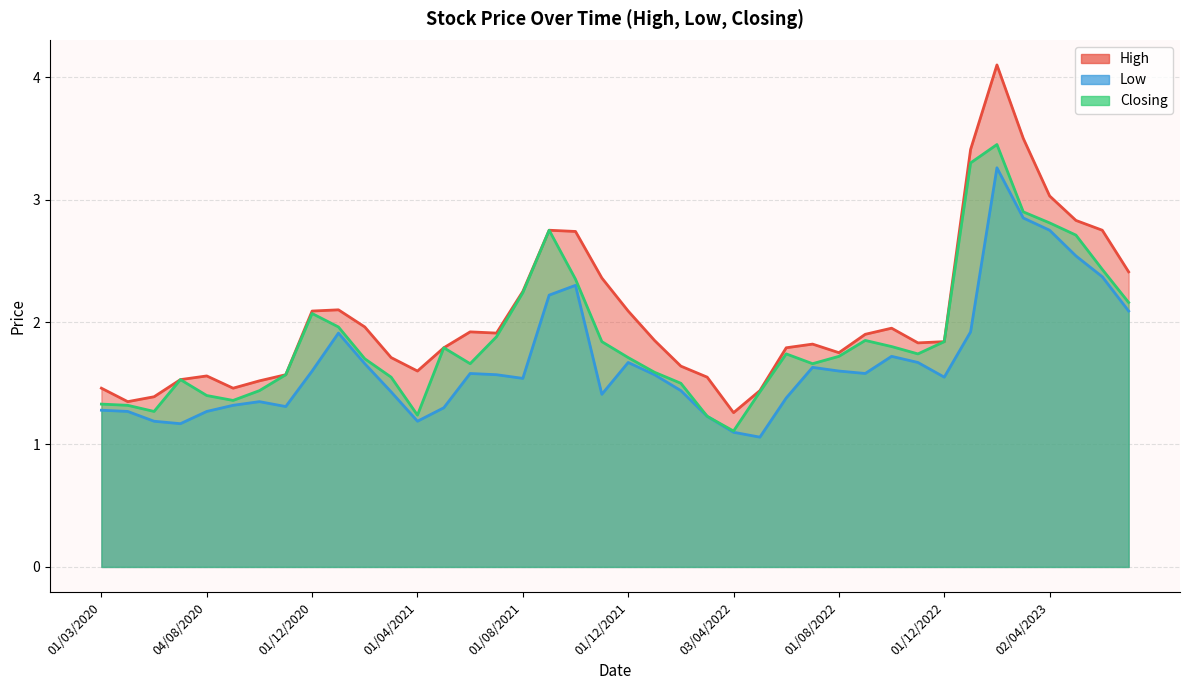

What is the sum of the Low values at 01/11/2022 and 03/04/2022?

2.8